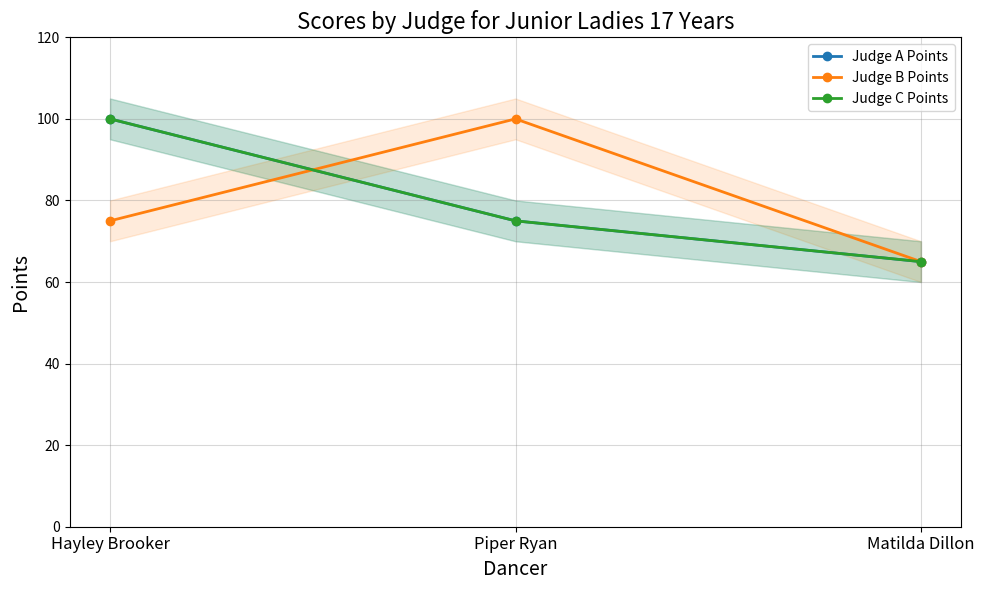

What value does the Judge C Points series have at Piper Ryan, to the nearest 10?

80